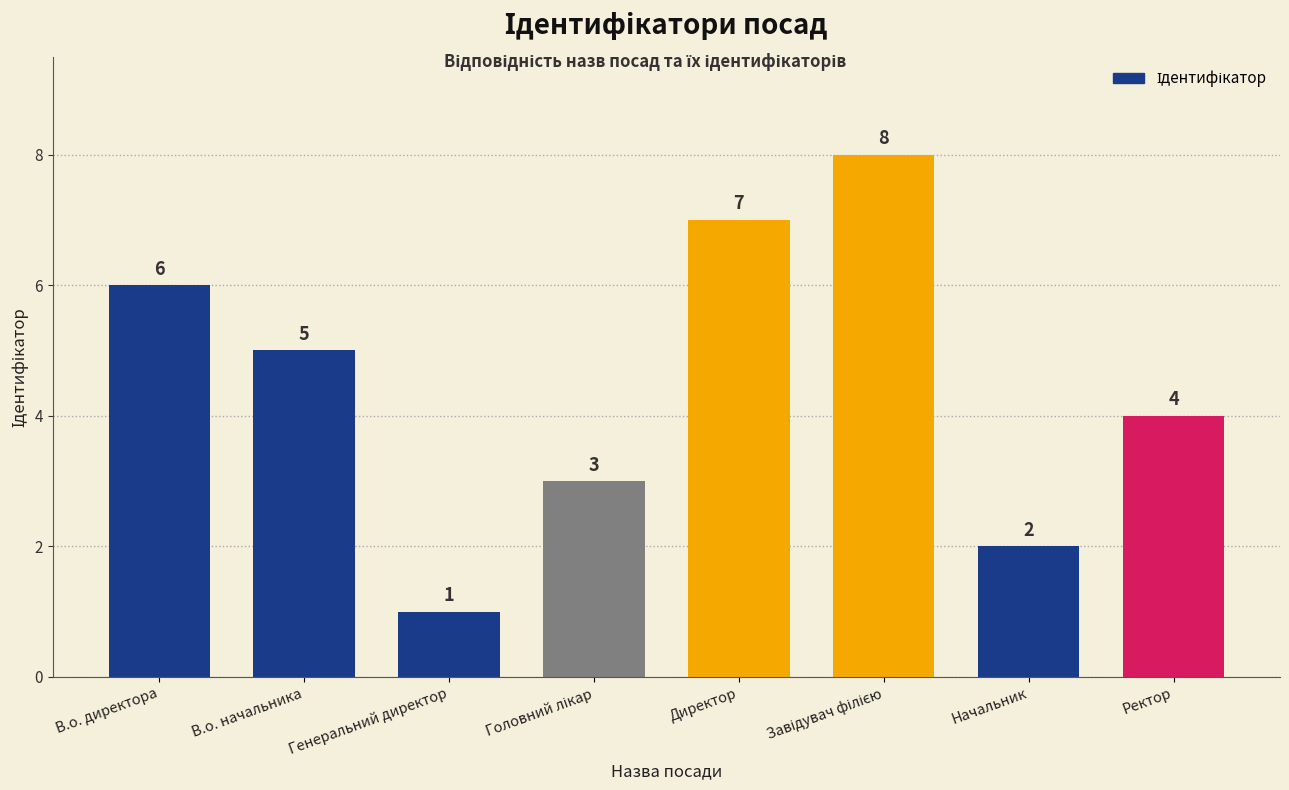

At which category does the chart reach its minimum across all series?

Генеральний директор